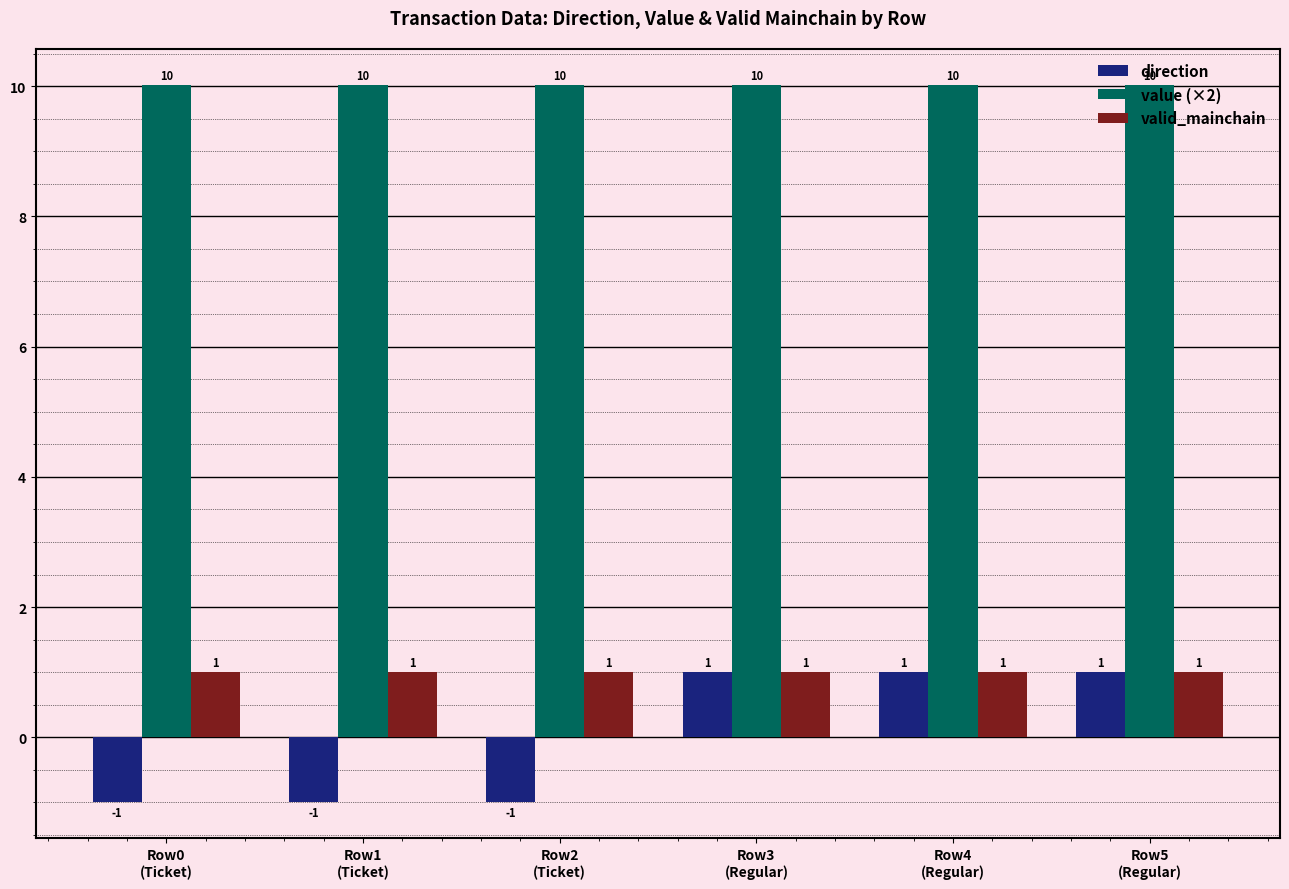

Which series has the widest spread of values?

direction